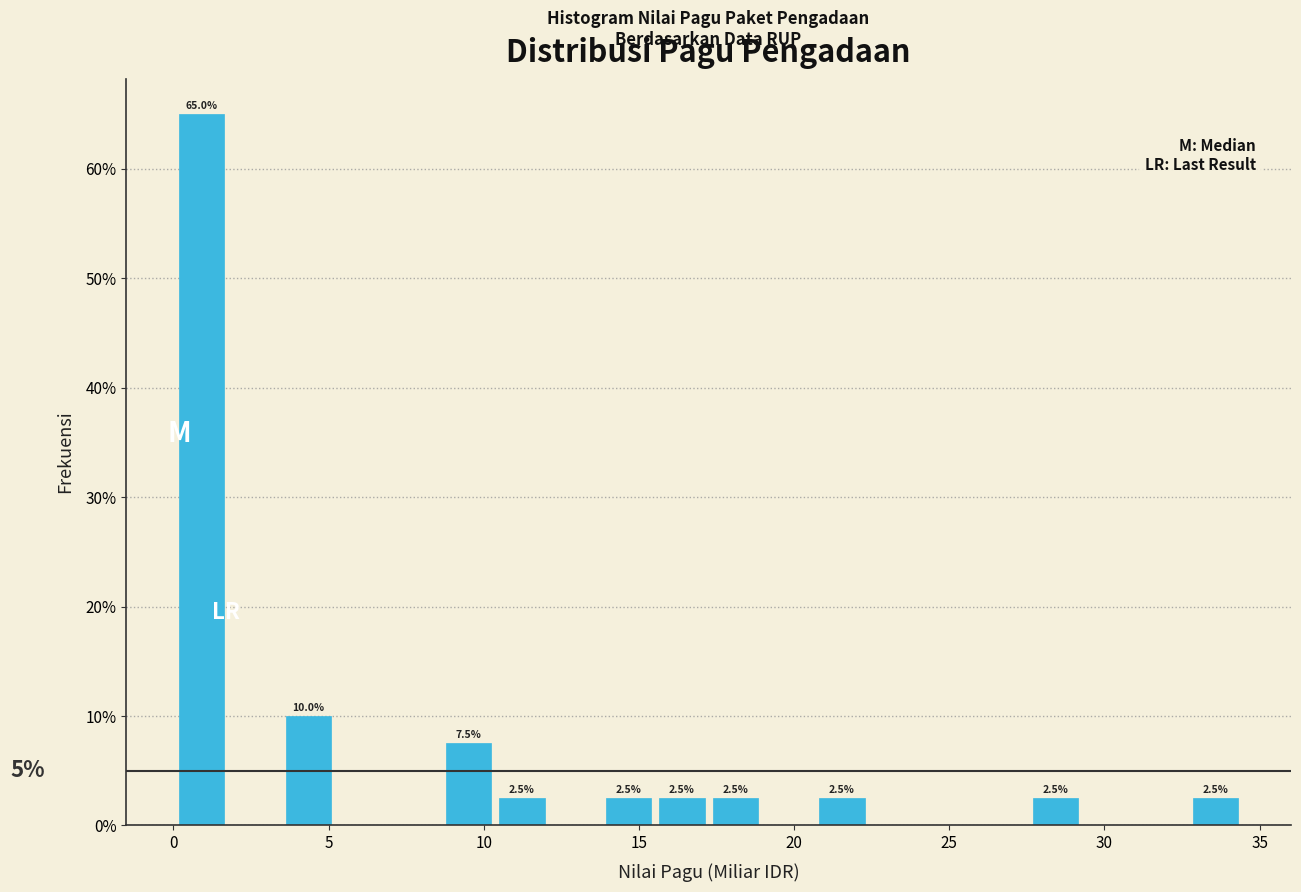

Read against the x-axis, roughly where is the centre of the tallest bar?

1.0